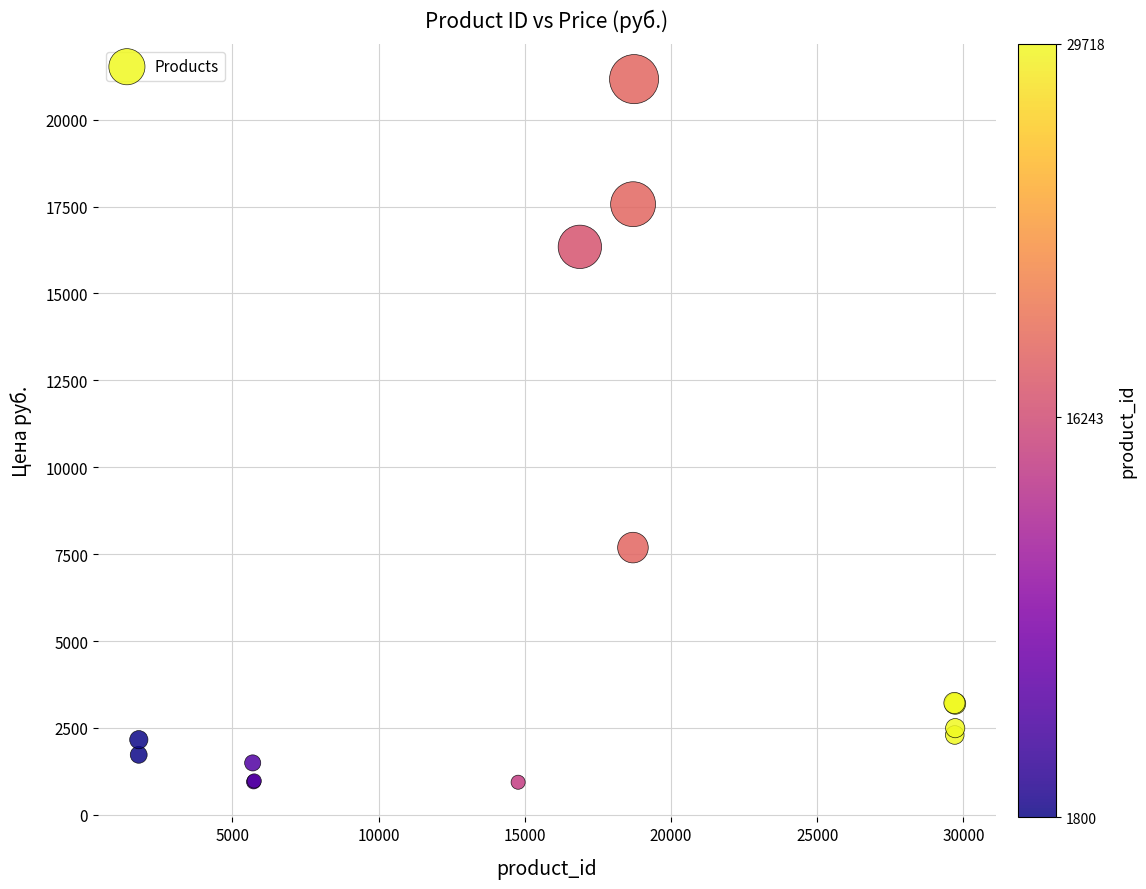

What Y value in the scatter plot is closest to 11052?

7688.6